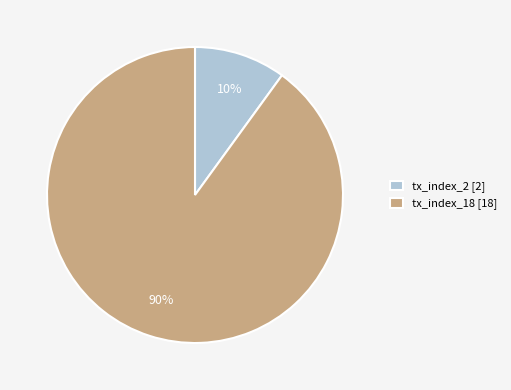

To the nearest percent, what is the difference between the largest and smallest slice percentages?

80%